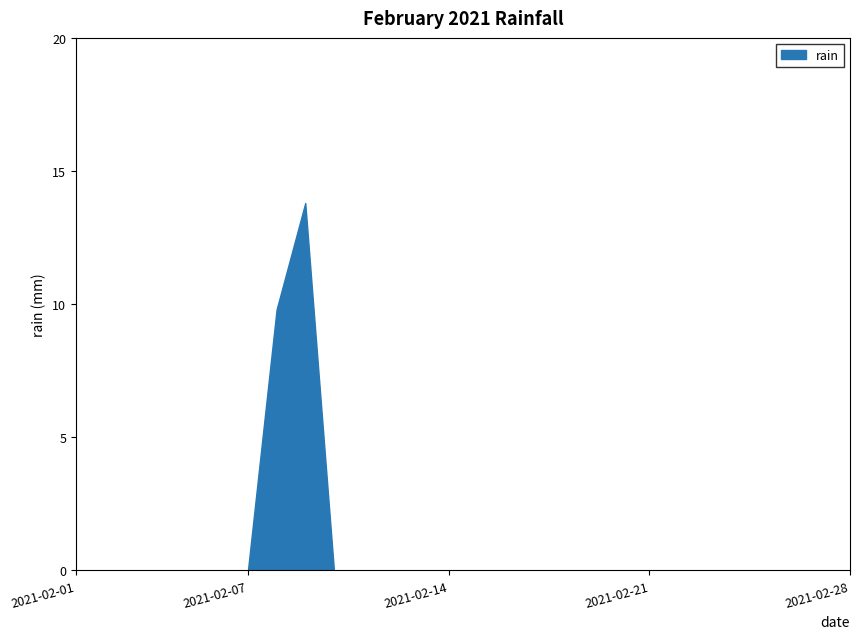

What is the difference between the maximum and minimum values?

13.8